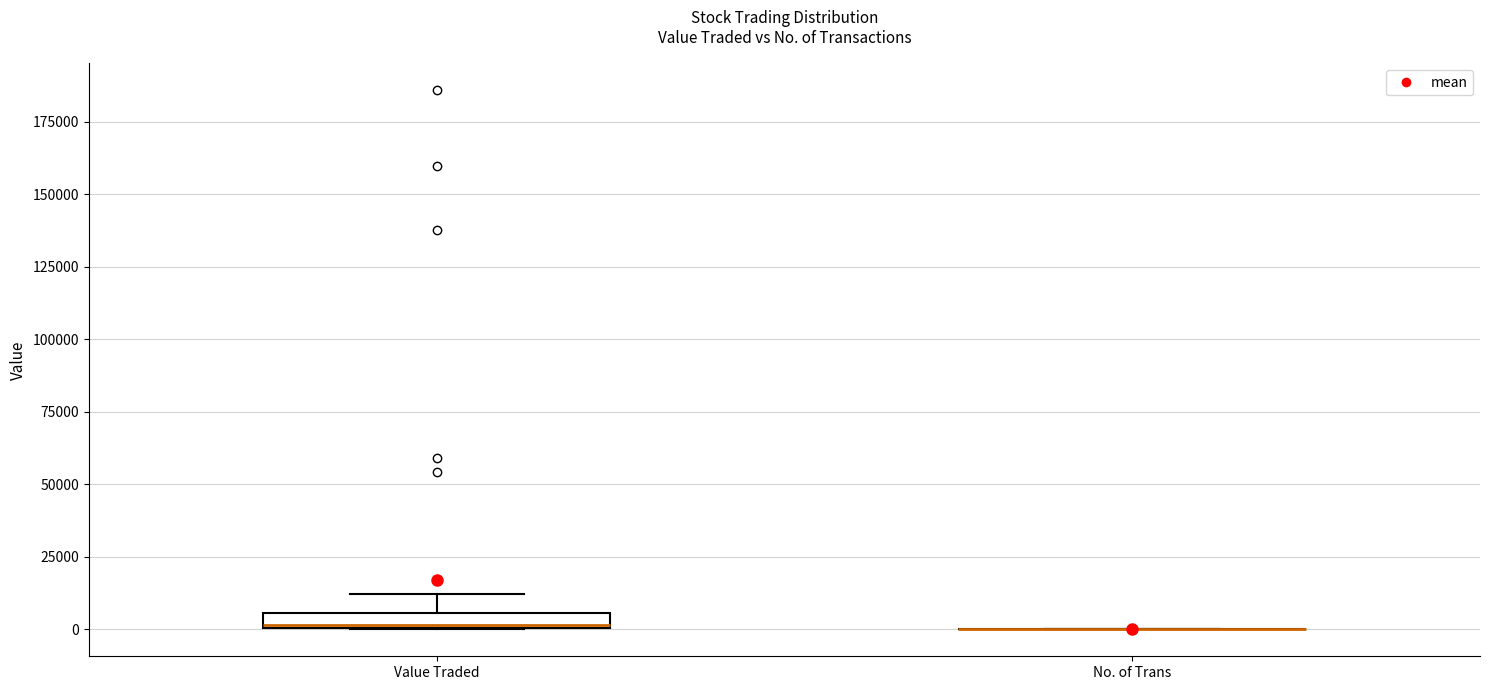

Comparing the boxes themselves (not the whiskers), which one is the tallest?

Value Traded